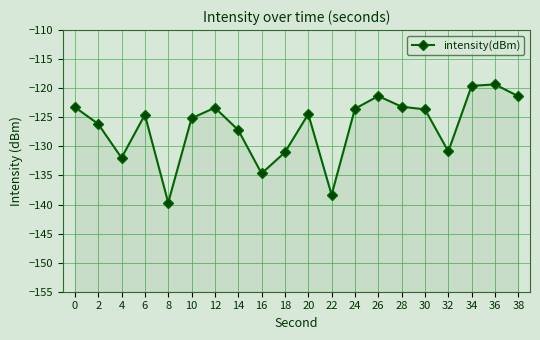

Reading right to left, extract all data points from this chart.

-121.4	-119.3	-119.6	-130.9	-123.6	-123.2	-121.3	-123.5	-138.3	-124.4	-131.0	-134.7	-127.2	-123.3	-125.2	-139.7	-124.6	-132.0	-126.1	-123.3